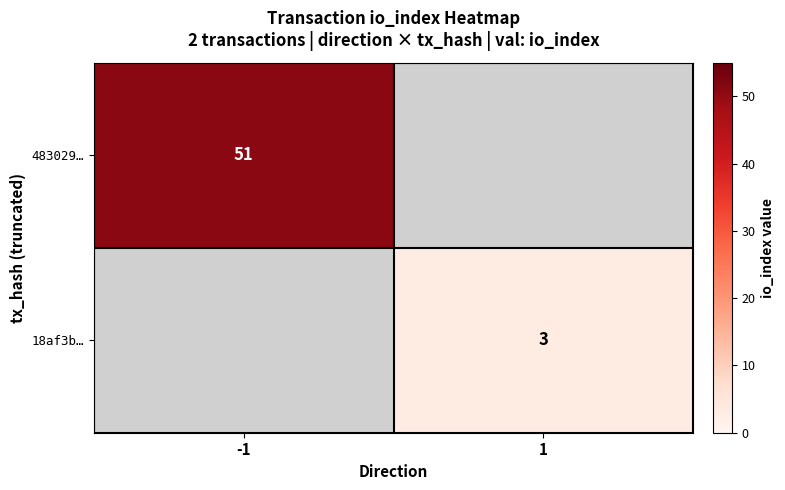

True or false: 18af3b… has a value of 3 at 1.

True